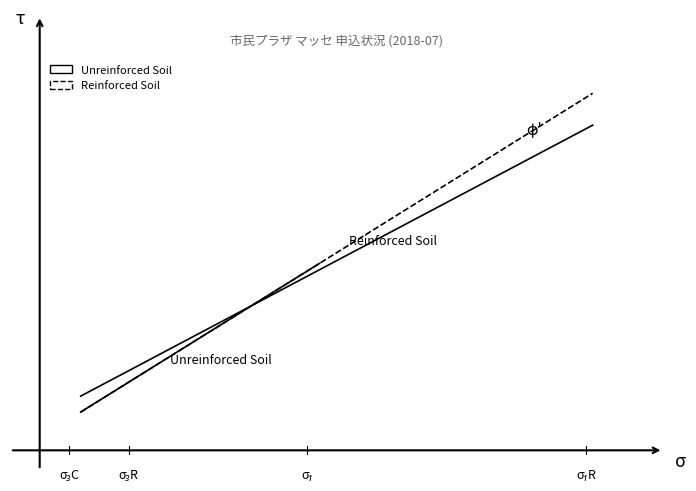

The value at 2018-07-31 is 0.3. True or false?

False